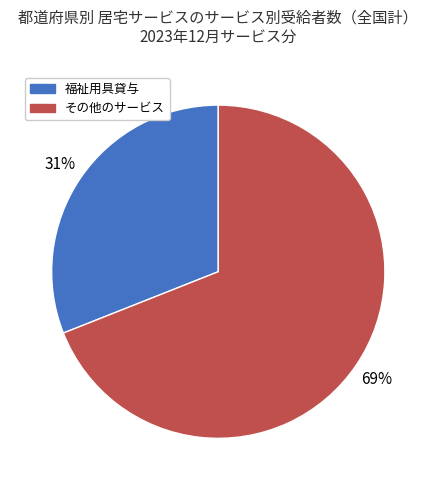

To the nearest percent, what is the average slice percentage?

50%